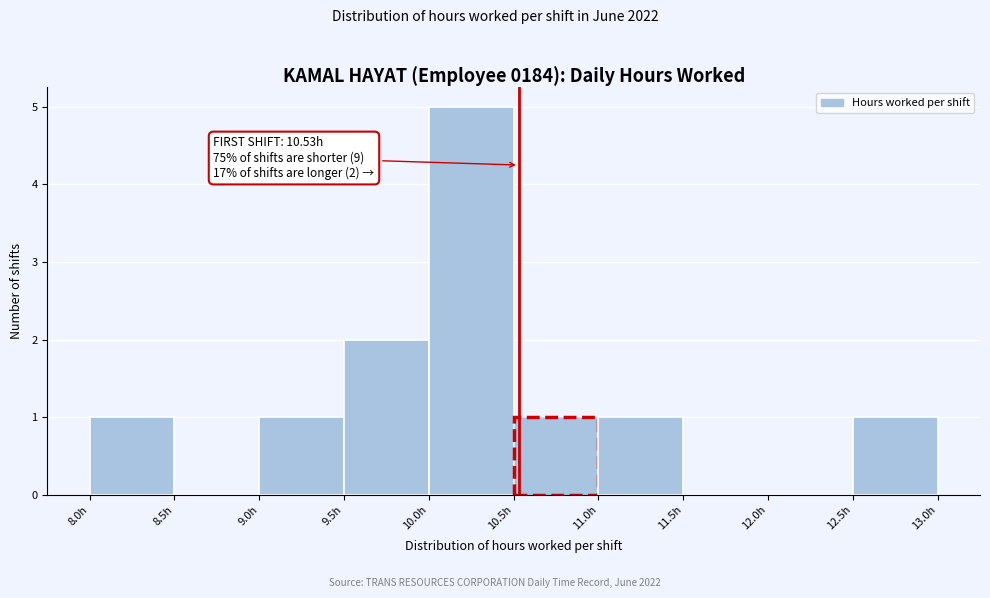

Which range on the x-axis has the tallest bar?

10.0 to 10.5